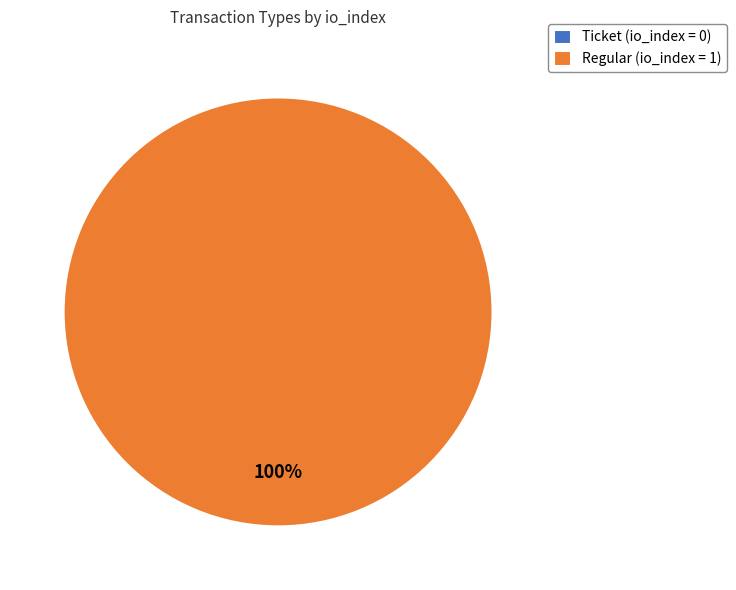

Is there a majority slice in this chart?

Yes